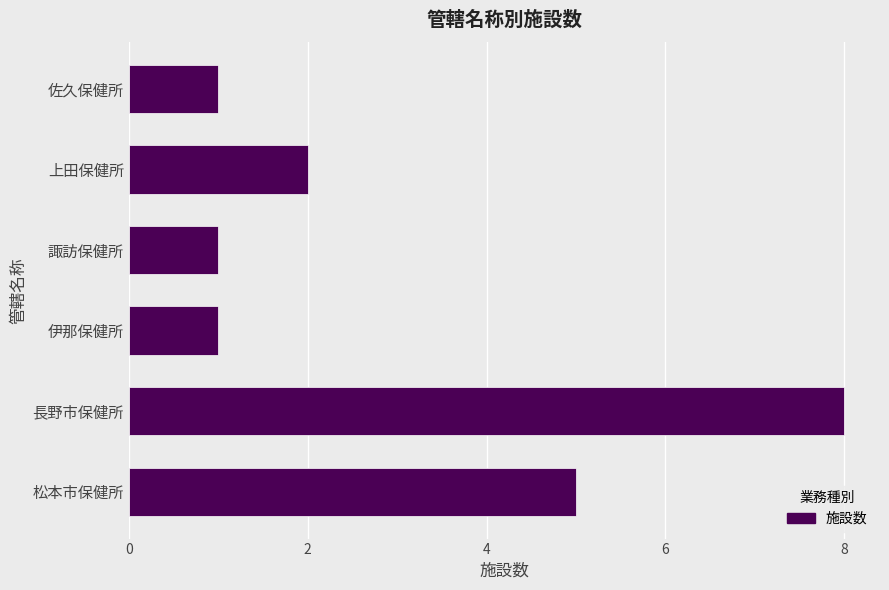

Read the value at 松本市保健所.

5